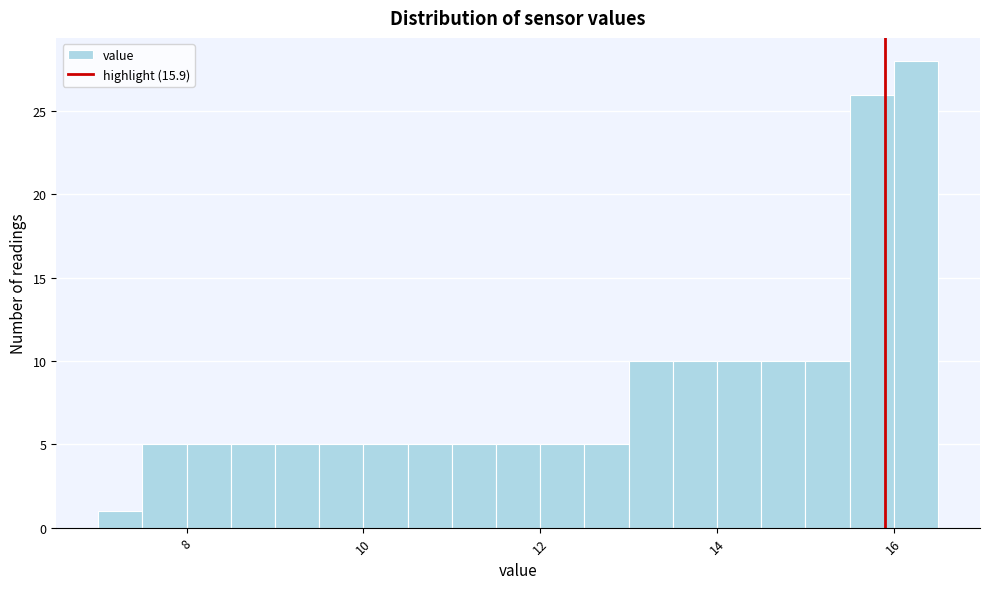

Read against the x-axis, roughly where is the centre of the tallest bar?

16.2